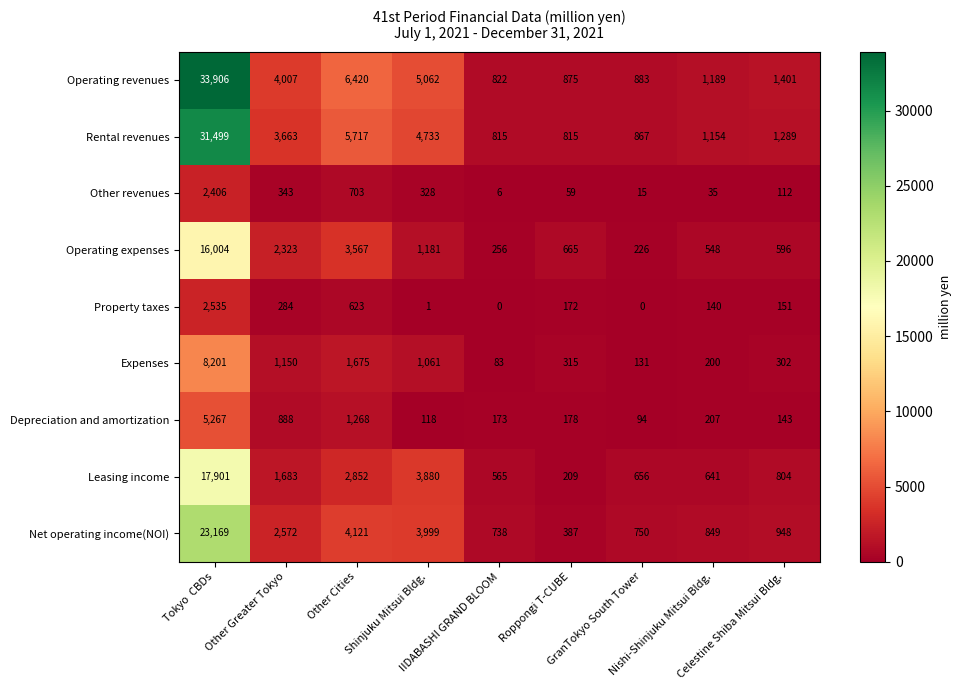

What is the difference between the maximum and second lowest values in the Rental revenues series?

30684